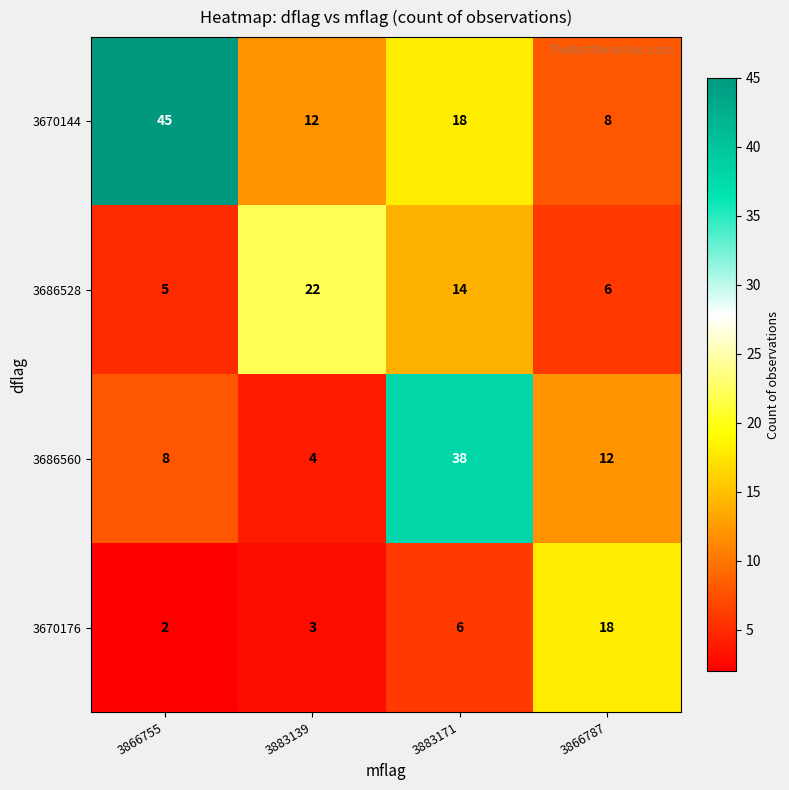

Rank the series by their maximum value, from highest to lowest.

3670144, 3686560, 3686528, 3670176